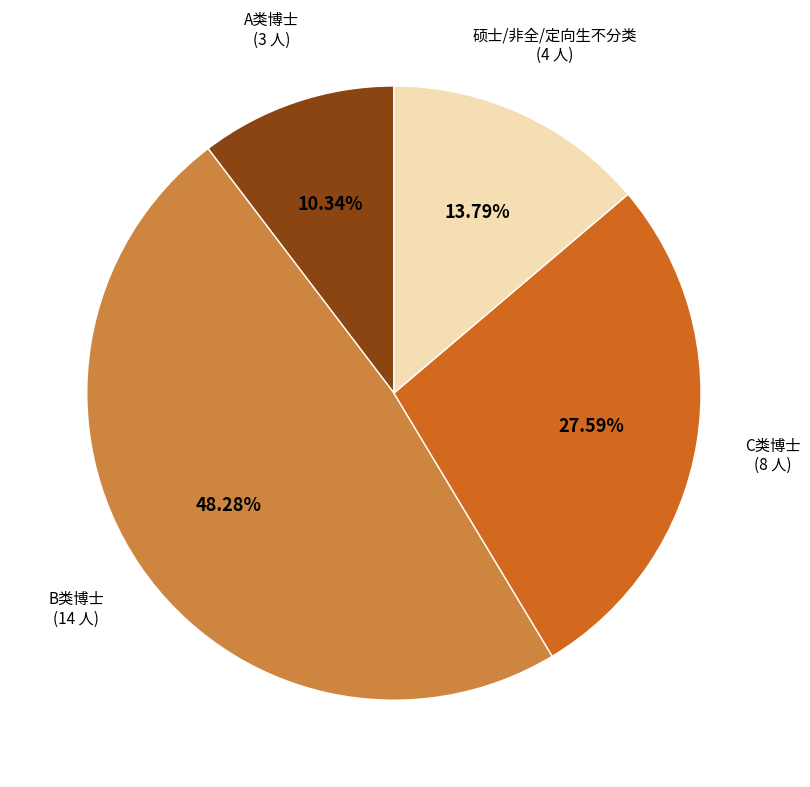

Is it true that C类博士 is 15% of the pie?

False